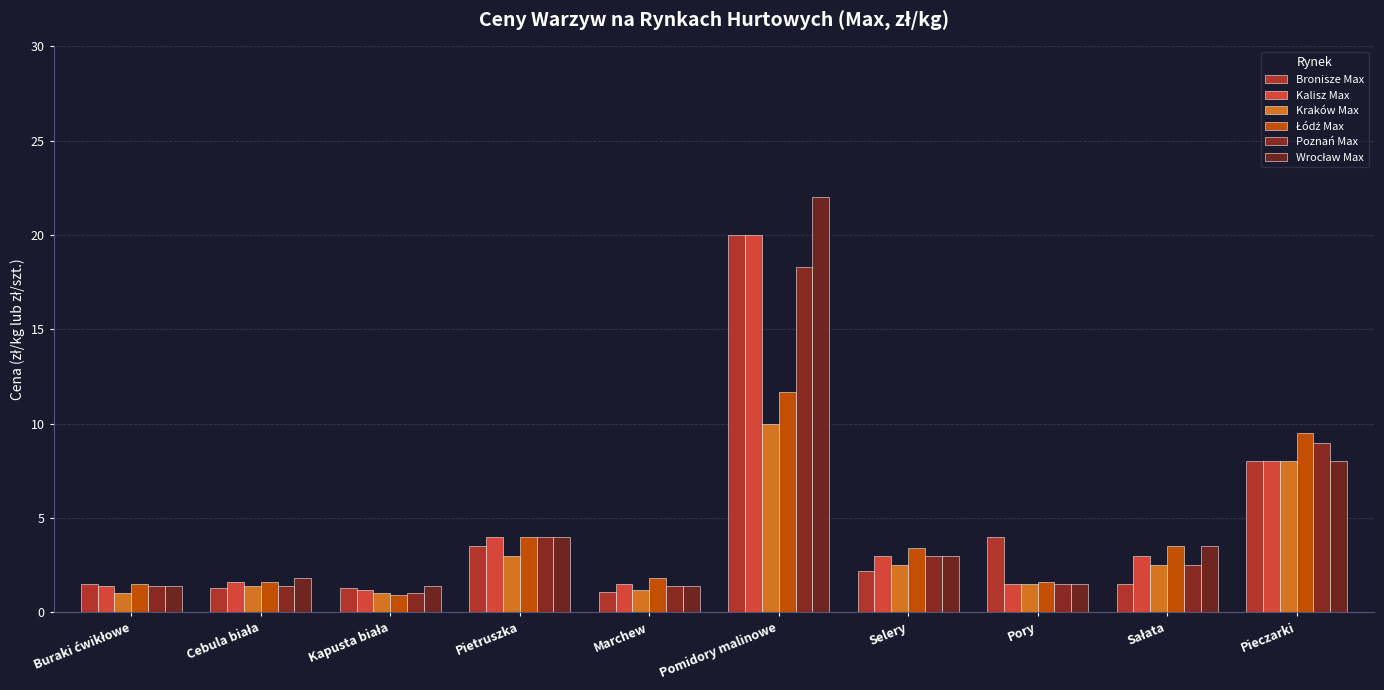

How many bars are there in total?

60